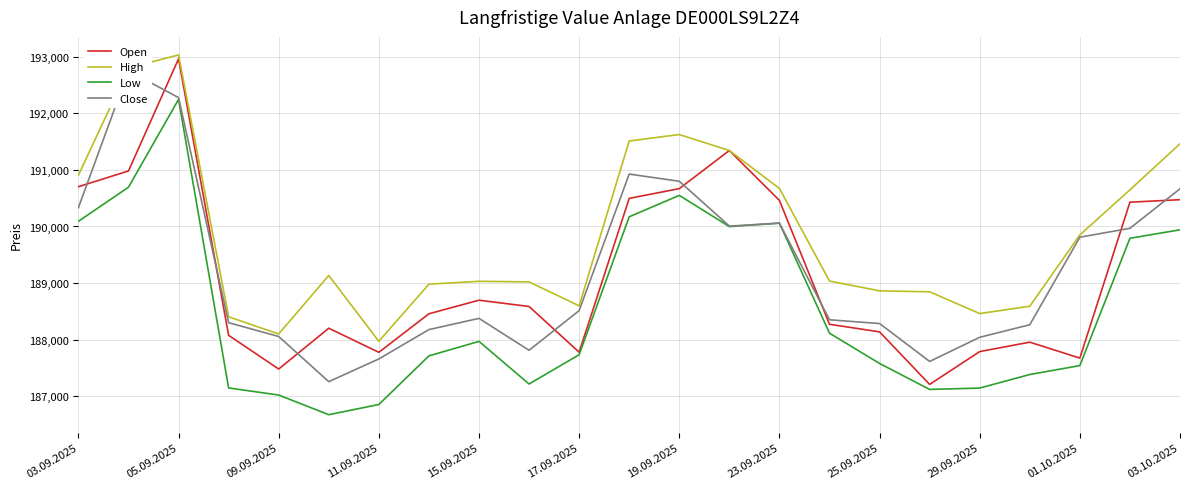

Reading left to right, what are all the values shown in this chart?

Open: 190702	190980	192960	188079	187484	188204	187779	188459	188699	188588	187781	190496	190668	191341	190460	188274	188140	187212	187792	187958	187677	190429	190473
High: 190905	192796	193029	188406	188103	189135	187973	188982	189032	189022	188600	191509	191623	191341	190671	189037	188864	188847	188463	188592	189851	190647	191460
Low: 190091	190693	192243	187150	187025	186678	186858	187716	187972	187220	187736	190171	190549	189998	190059	188117	187582	187124	187148	187387	187545	189792	189941
Close: 190331	192748	192275	188302	188058	187261	187662	188180	188378	187815	188515	190925	190798	190007	190059	188353	188287	187618	188044	188266	189811	189968	190665